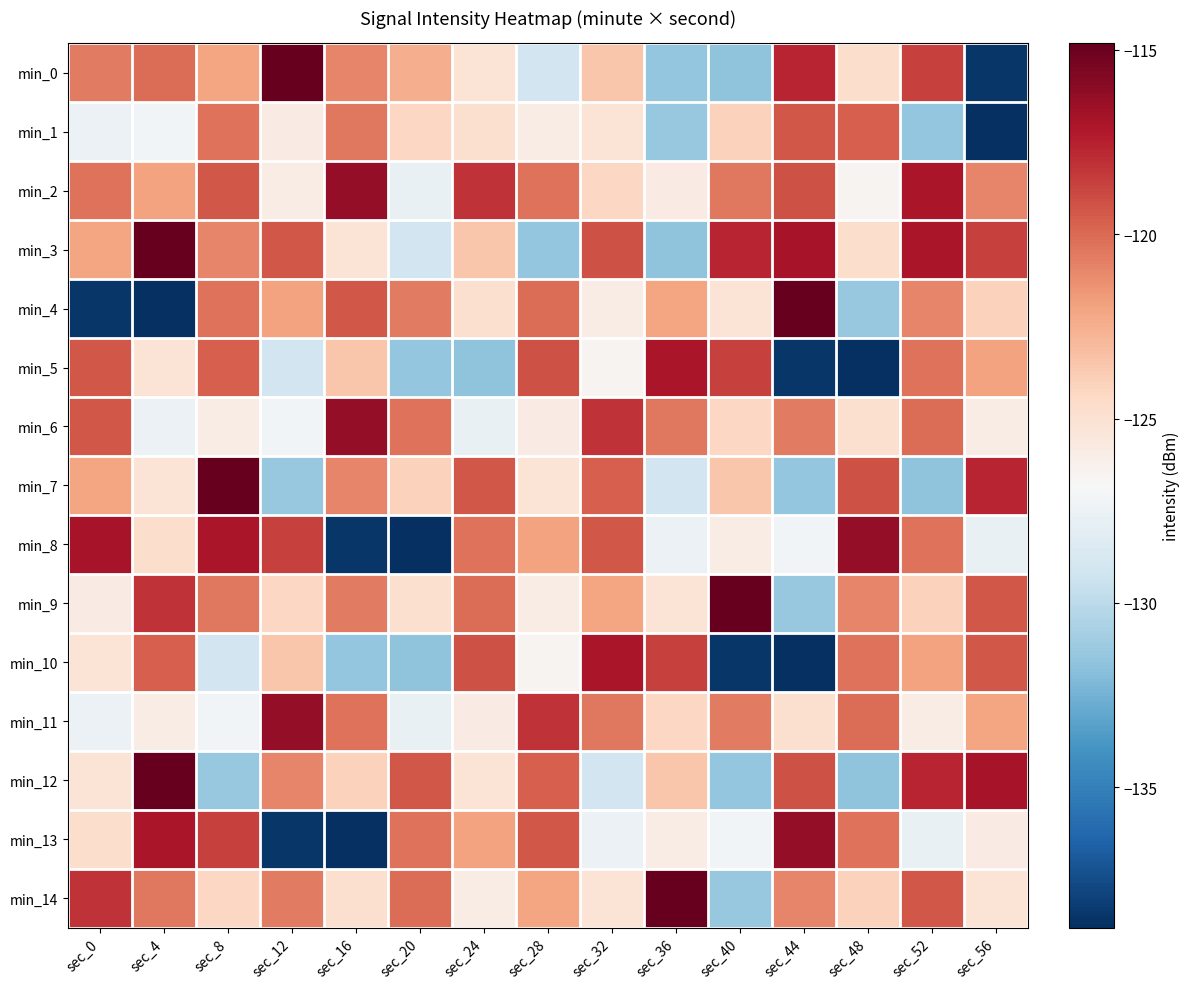

Between sec_20 and sec_56, which is larger?

sec_20